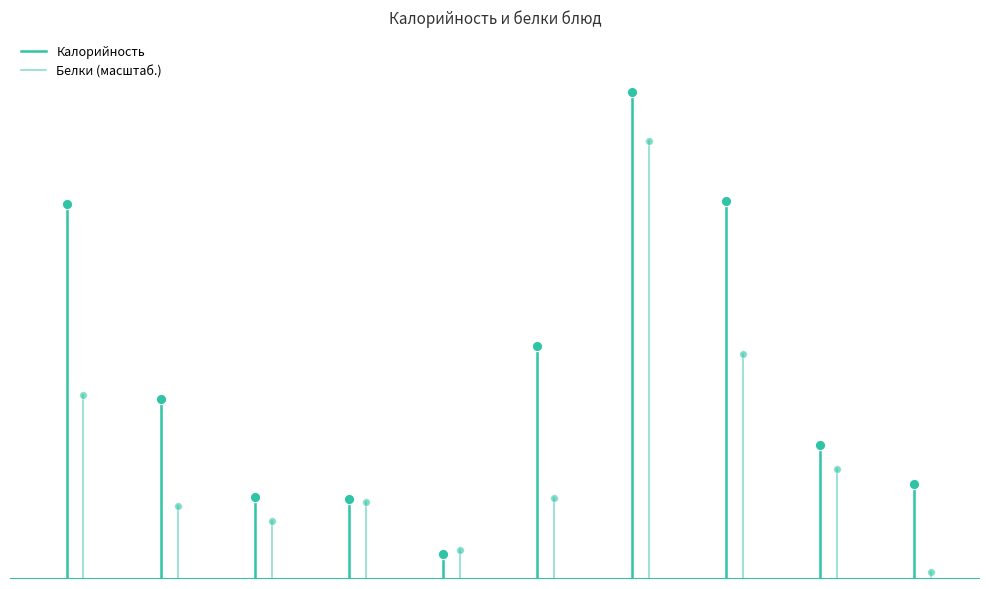

Which series contains the highest Y value?

Калорийность